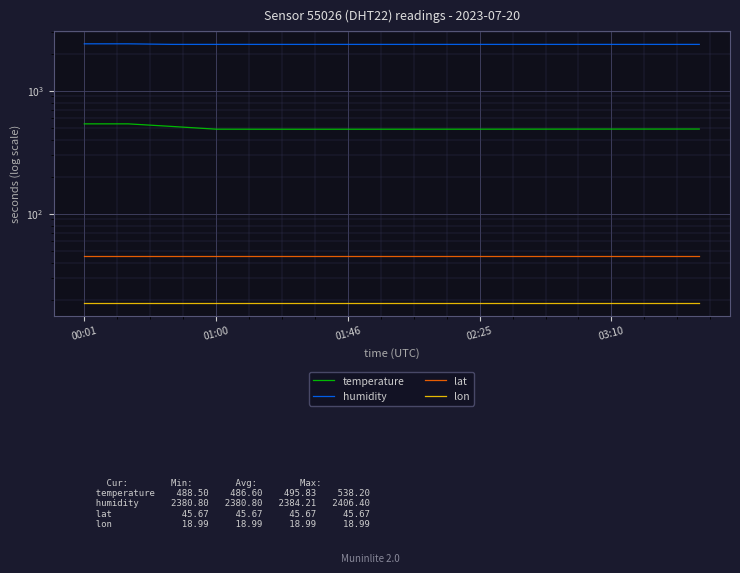

True or false: lat and temperature cross at least once.

False